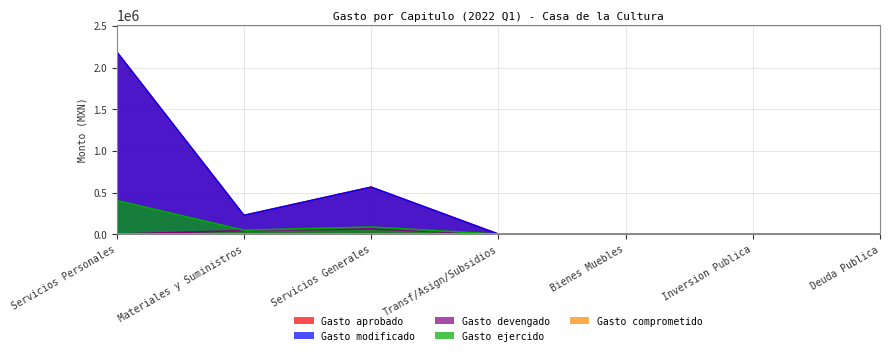

The Gasto ejercido series shows 688409.4 at Servicios Personales. True or false?

False